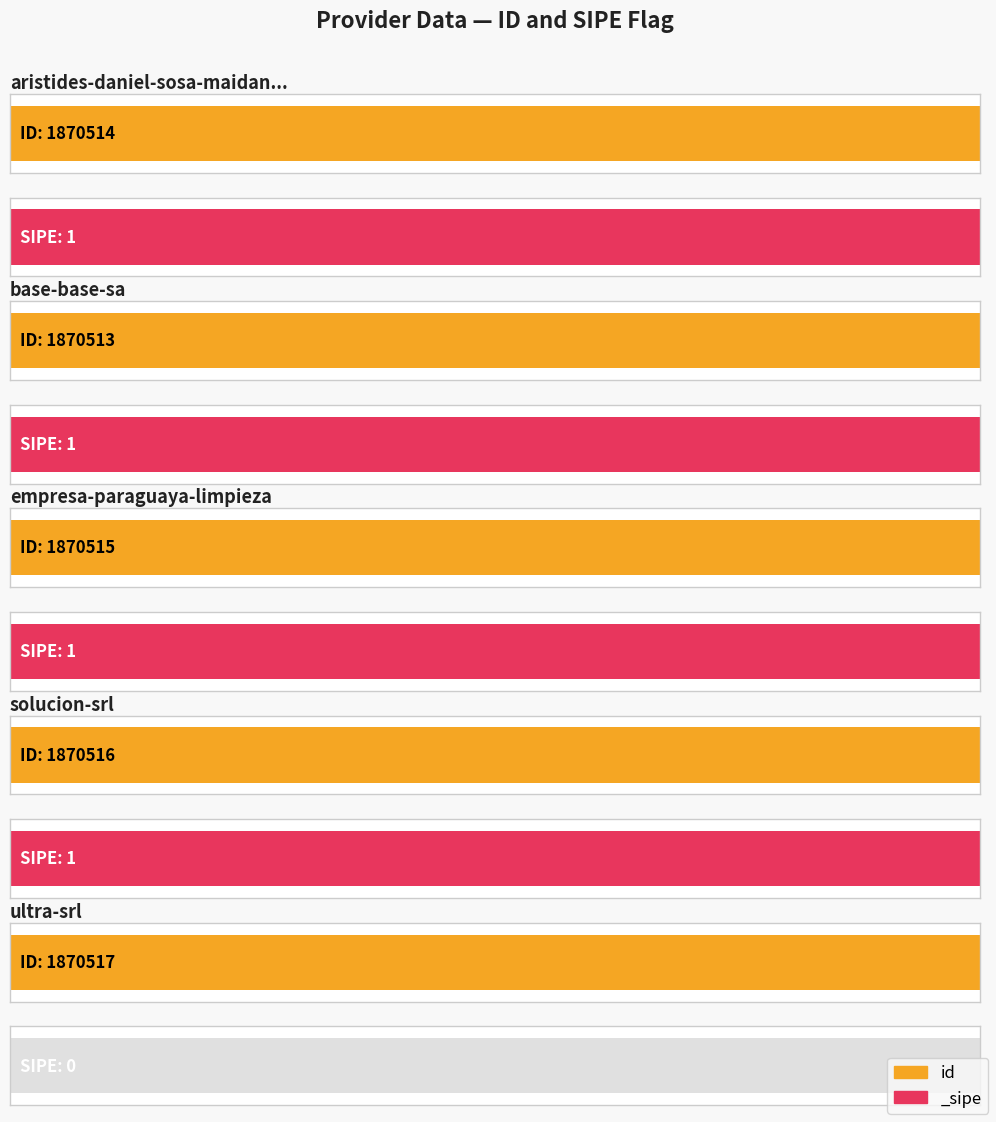

What position from the left is solucion-srl?

4